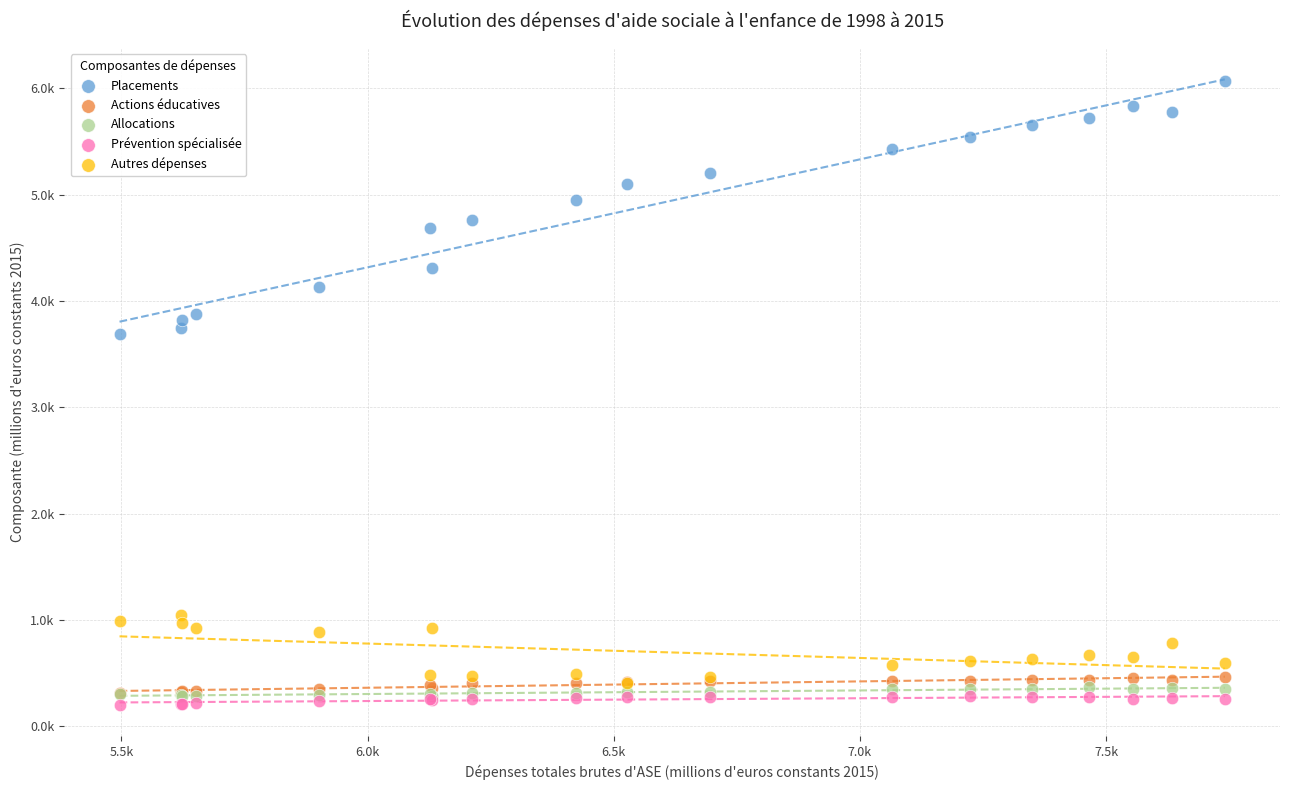

What are all the series names shown in the legend?

Placements, Actions éducatives, Allocations, Prévention spécialisée, Autres dépenses